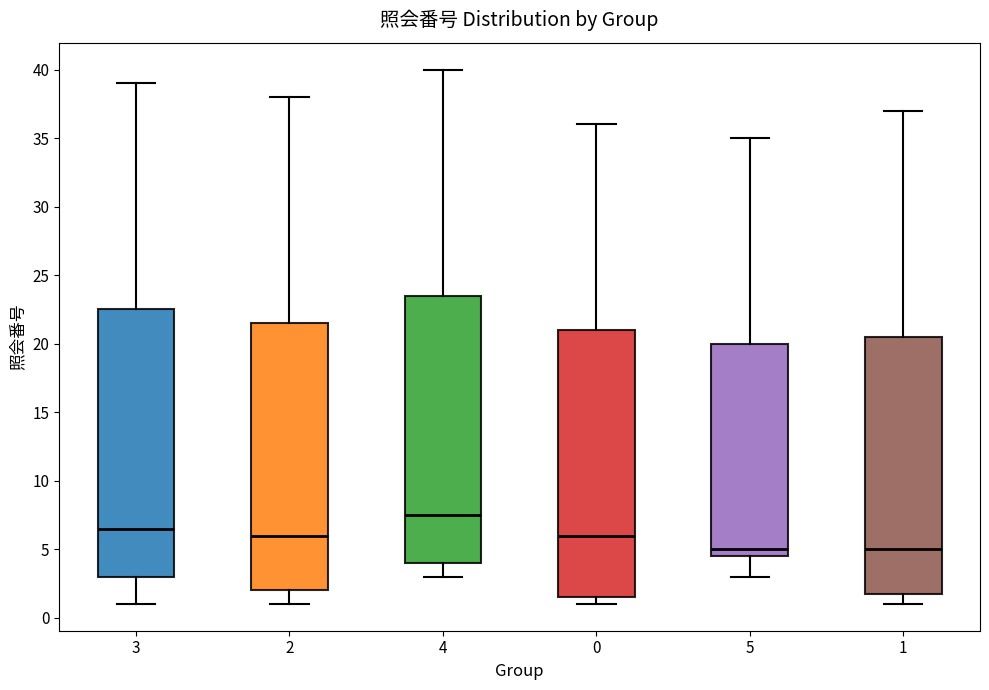

Reading left to right, read every box against the y-axis: the position of its median line, the range the box covers, and the ends of its whiskers. The values are not printed on the chart, so give them approximately, as read against the axis.

3: median 6.5, box 3.0 to 22.5, whiskers 1.0 to 39.0
2: median 6.0, box 2.0 to 21.5, whiskers 1.0 to 38.0
4: median 7.5, box 4.0 to 23.5, whiskers 3.0 to 40.0
0: median 6.0, box 1.5 to 21.0, whiskers 1.0 to 36.0
5: median 5.0, box 4.5 to 20.0, whiskers 3.0 to 35.0
1: median 5.0, box 2.0 to 20.5, whiskers 1.0 to 37.0